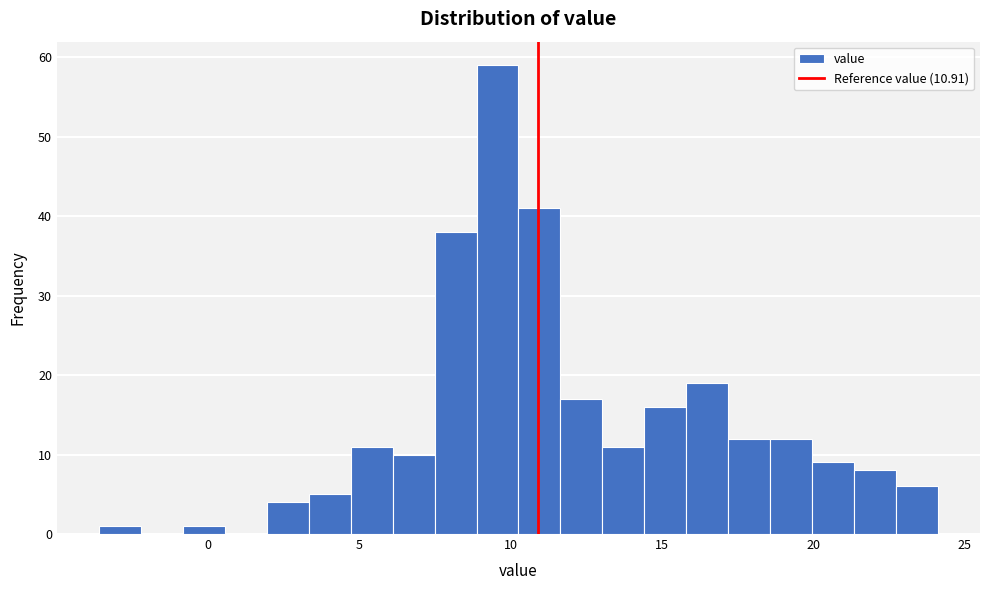

Around what value on the x-axis is the tallest bar? Give the approximate position of its centre, as read against the axis.

9.5